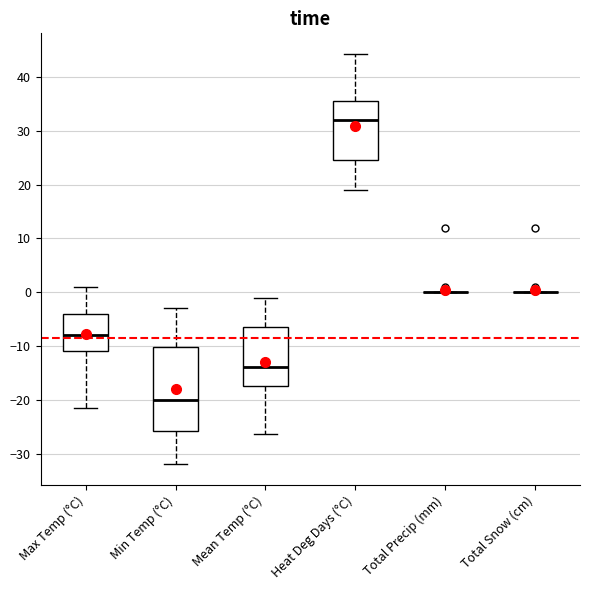

Reading left to right, read every box against the y-axis: the position of its median line, the range the box covers, and the ends of its whiskers. The values are not printed on the chart, so give them approximately, as read against the axis.

Max Temp (°C): median -8, box -11 to -4, whiskers -21 to 1
Min Temp (°C): median -20, box -26 to -10, whiskers -32 to -3
Mean Temp (°C): median -14, box -17 to -7, whiskers -26 to -1
Heat Deg Days (°C): median 32, box 25 to 36, whiskers 19 to 44
Total Precip (mm): box collapsed to a line at 0, whiskers 0 to 0
Total Snow (cm): box collapsed to a line at 0, whiskers 0 to 0